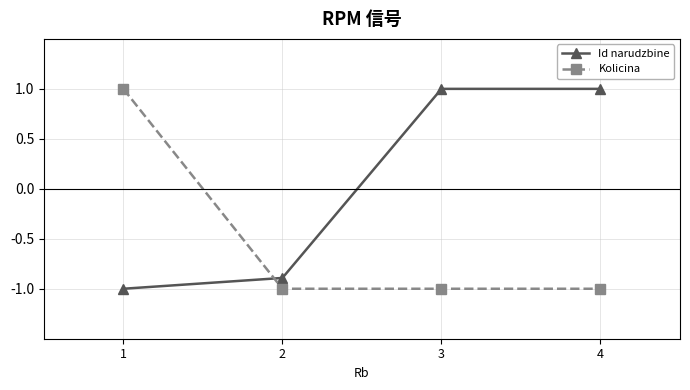

Reading left to right, list all the values displayed in this chart.

Id narudzbine: -1.0	-0.9	1.0	1.0
Kolicina: 1.0	-1.0	-1.0	-1.0